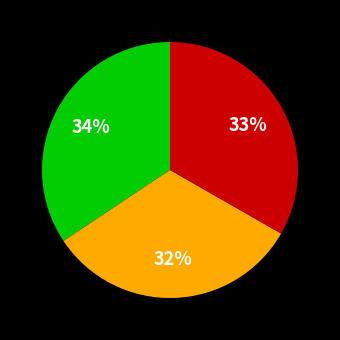

To the nearest percent, what is the average slice percentage?

33%